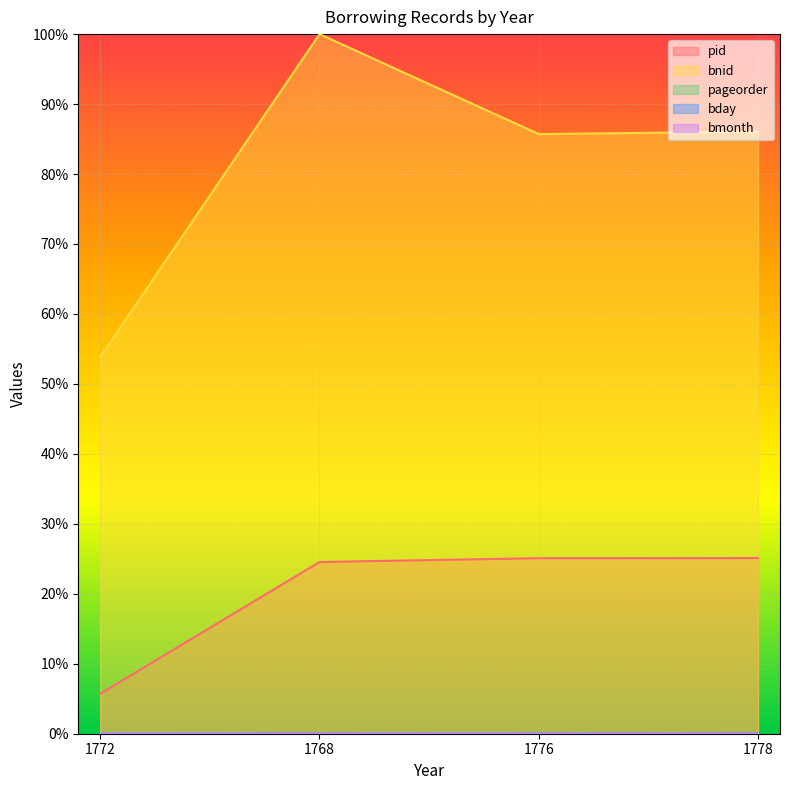

What is the total value across all series at 1778?

111.2